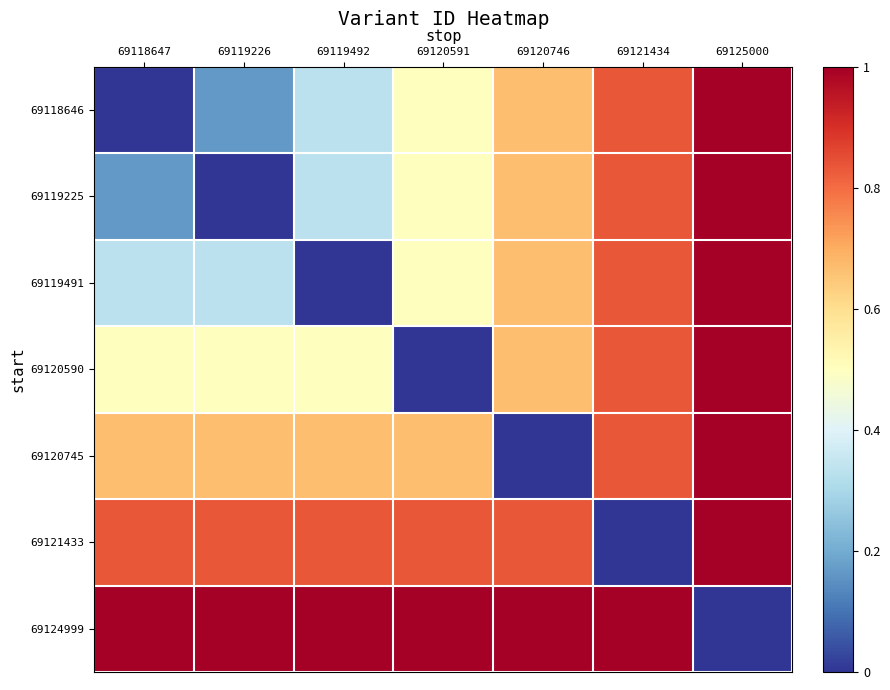

Count the number of data series in this chart.

7